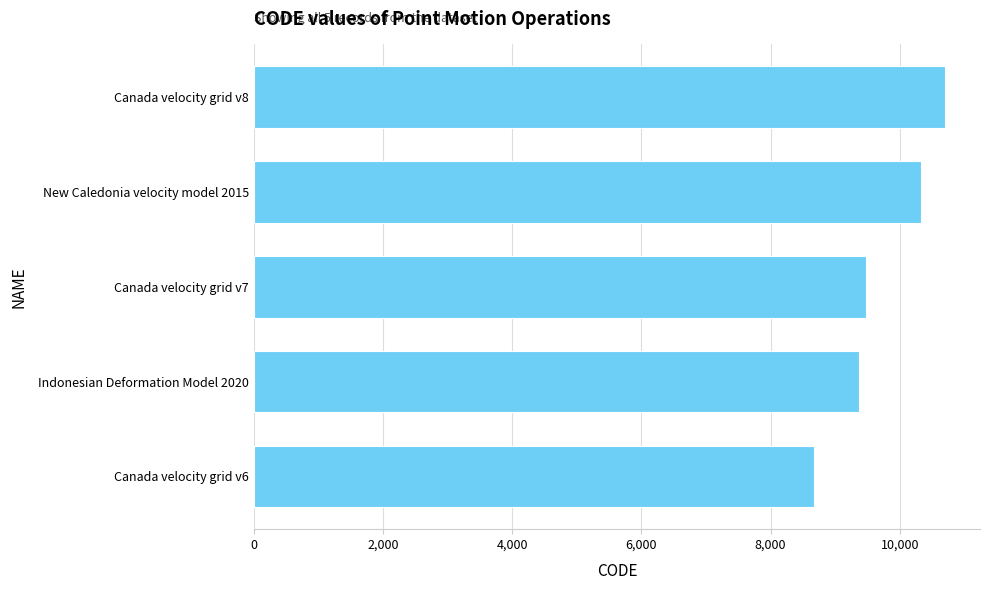

Rank the categories by value from lowest to highest.

Canada velocity grid v6, Indonesian Deformation Model 2020, Canada velocity grid v7, New Caledonia velocity model 2015, Canada velocity grid v8